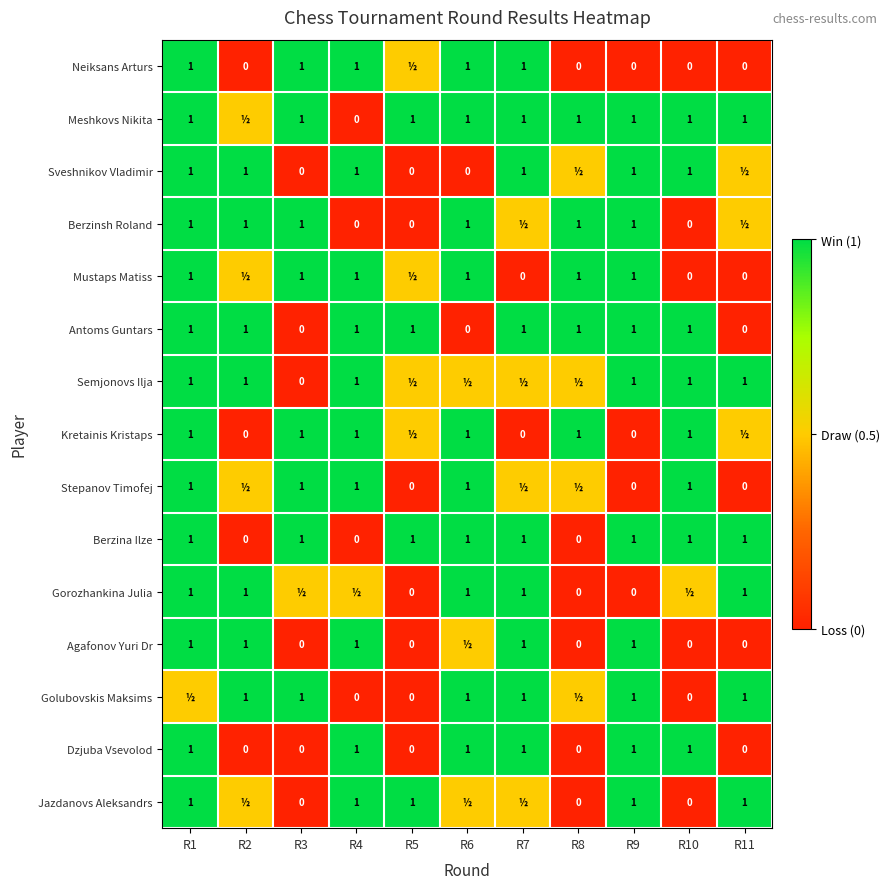

True or false: Berzinsh Roland has a value of 0.2 at R3.

False